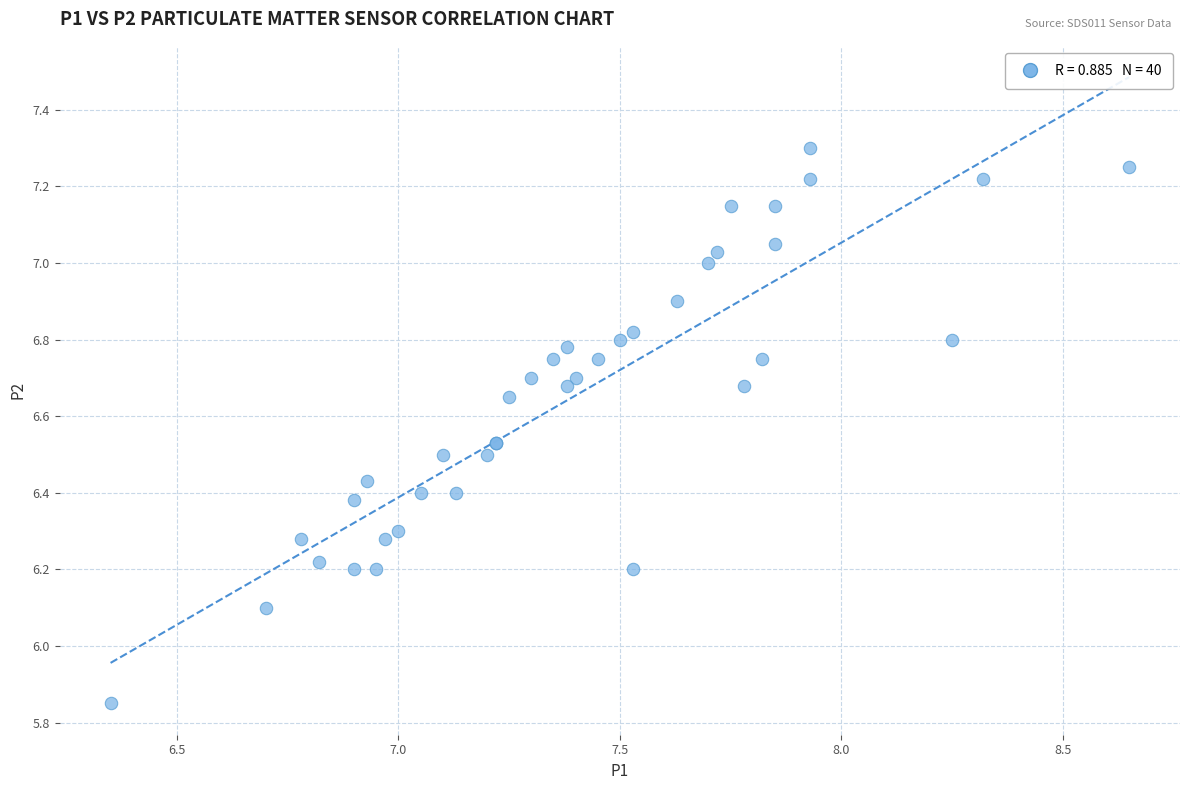

What Y value in the scatter plot is closest to 6?

6.1